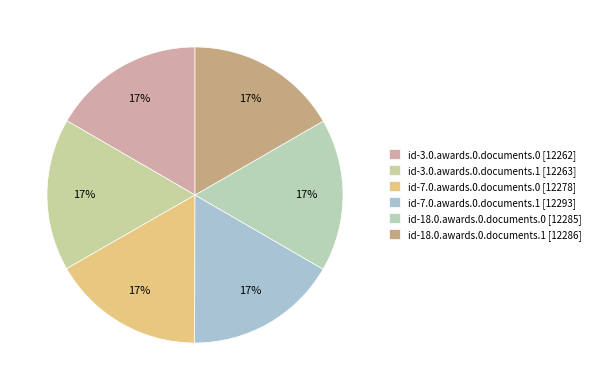

Is there any slice that represents more than half of the pie?

No